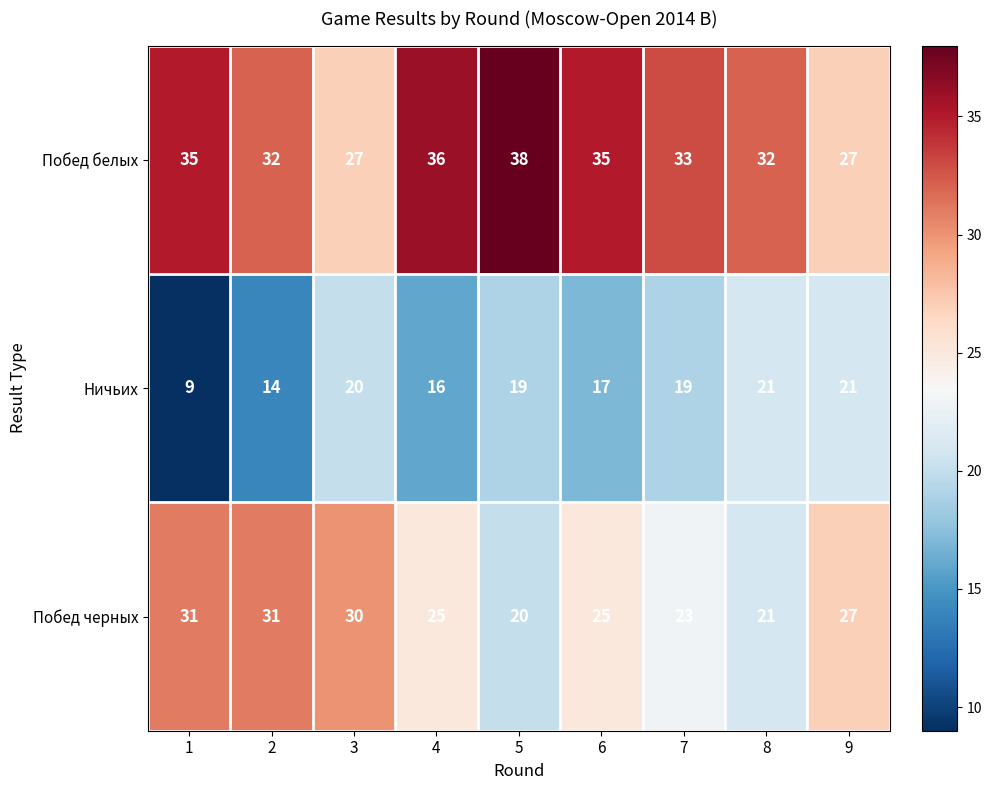

Rank the series by their maximum value, from highest to lowest.

Побед белых, Побед черных, Ничьих